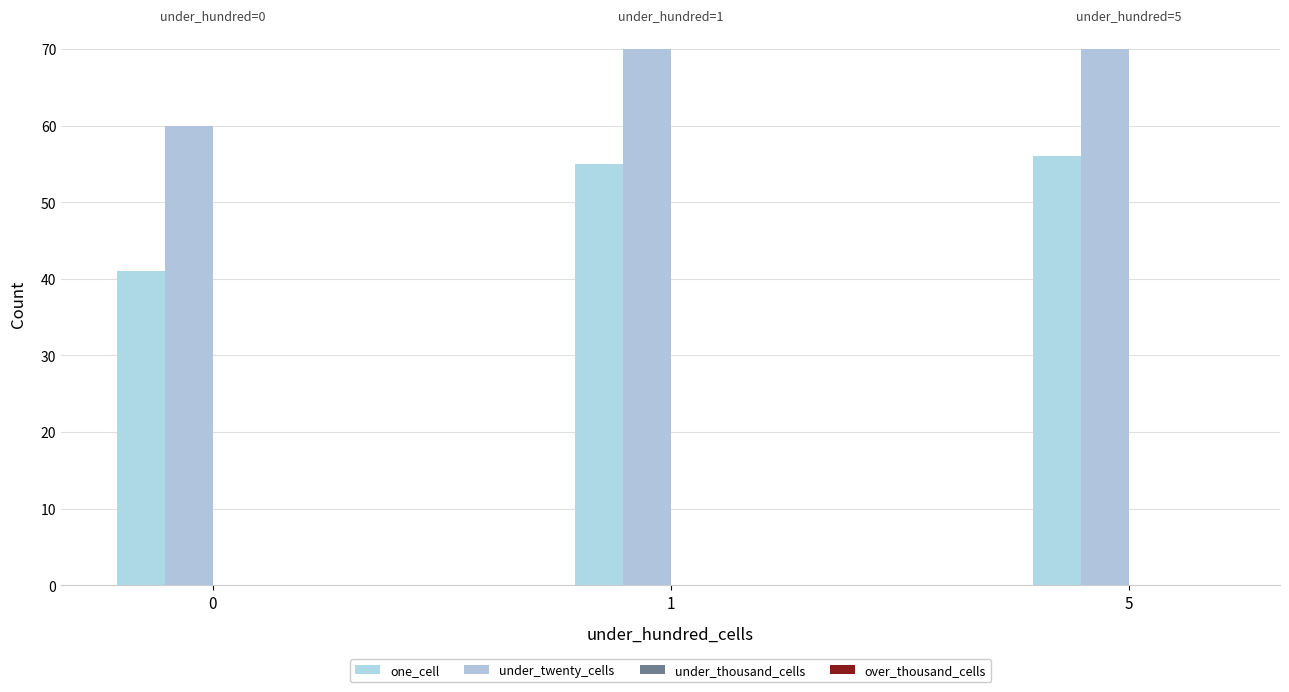

How many series are shown in this chart?

2